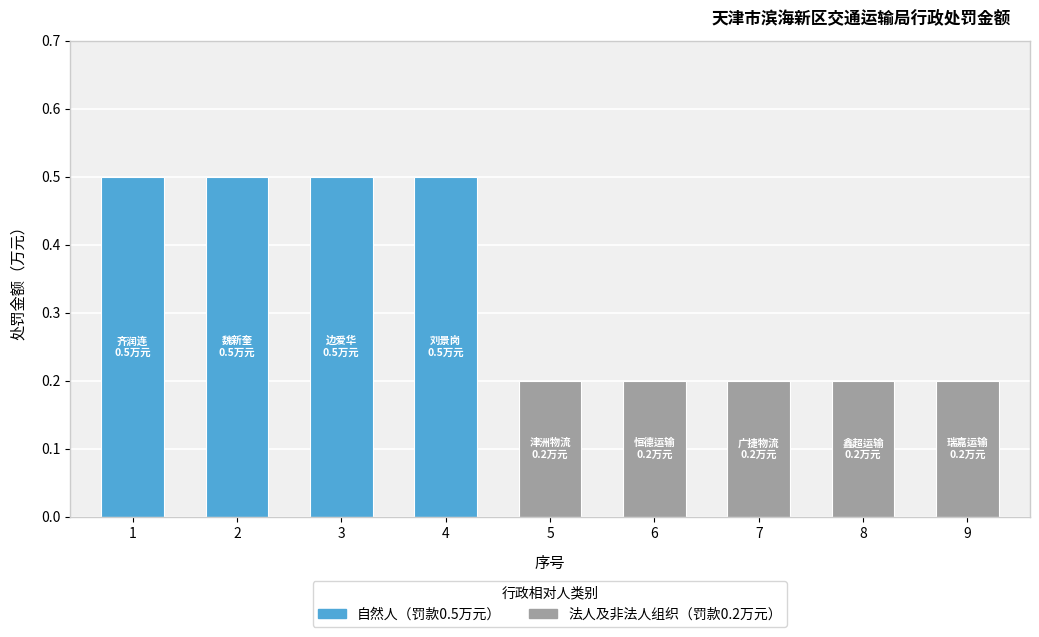

List the labels in order of value, smallest first.

5, 6, 7, 8, 9, 1, 2, 3, 4